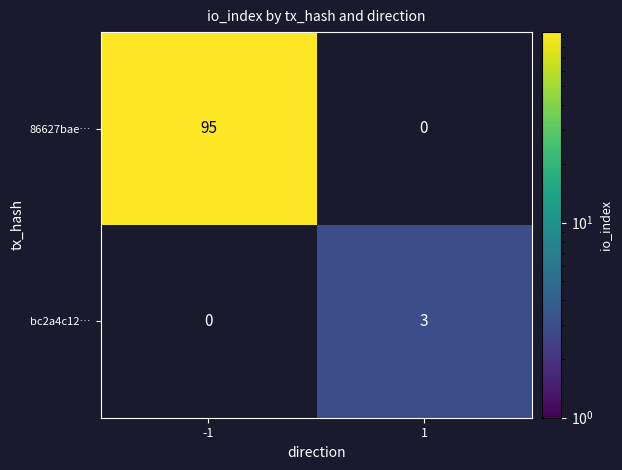

True or false: 86627bae… has a value of 139 at -1.

False